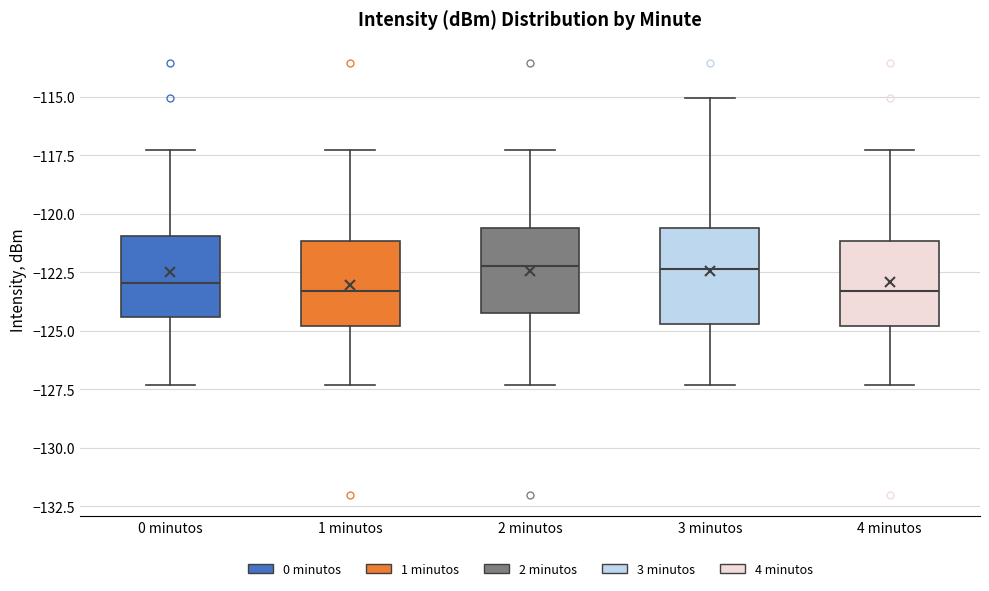

Reading left to right, transcribe this box plot: for each box, give where its median line is, the range the box spans, and where its two whiskers end, as read against the y-axis. The values are not printed on the chart, so give them approximately, as read against the axis.

0 minutos: median -123.0, box -124.5 to -121.0, whiskers -127.5 to -117.5
1 minutos: median -123.5, box -125.0 to -121.0, whiskers -127.5 to -117.5
2 minutos: median -122.0, box -124.5 to -120.5, whiskers -127.5 to -117.5
3 minutos: median -122.5, box -124.5 to -120.5, whiskers -127.5 to -115.0
4 minutos: median -123.5, box -125.0 to -121.0, whiskers -127.5 to -117.5